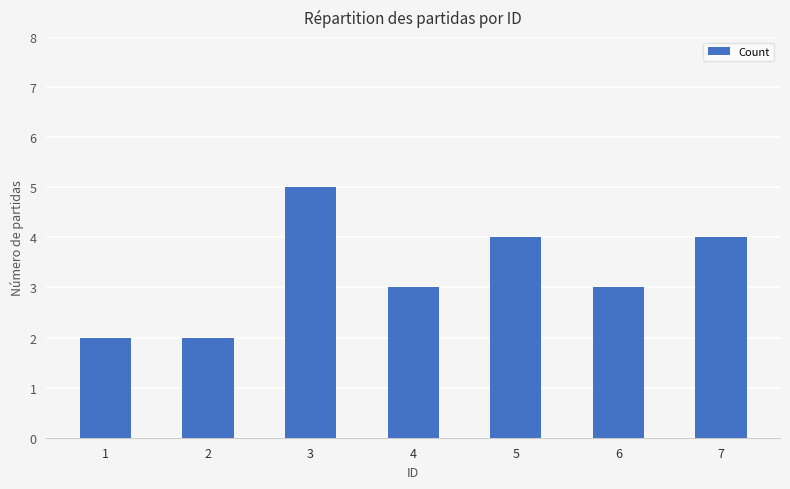

What is the average value?

3